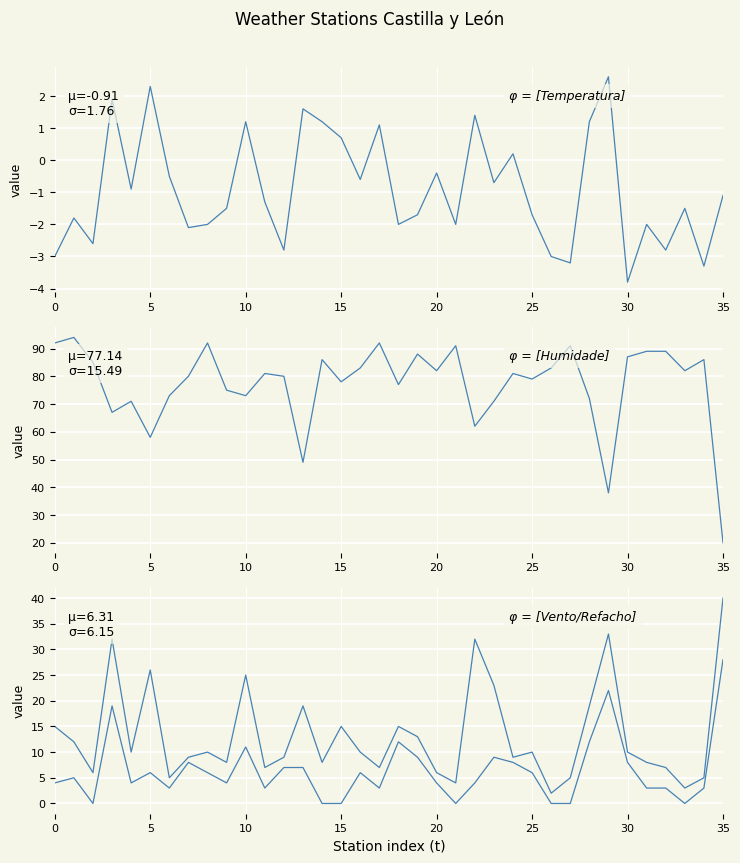

How many categories are shown in the chart?

36